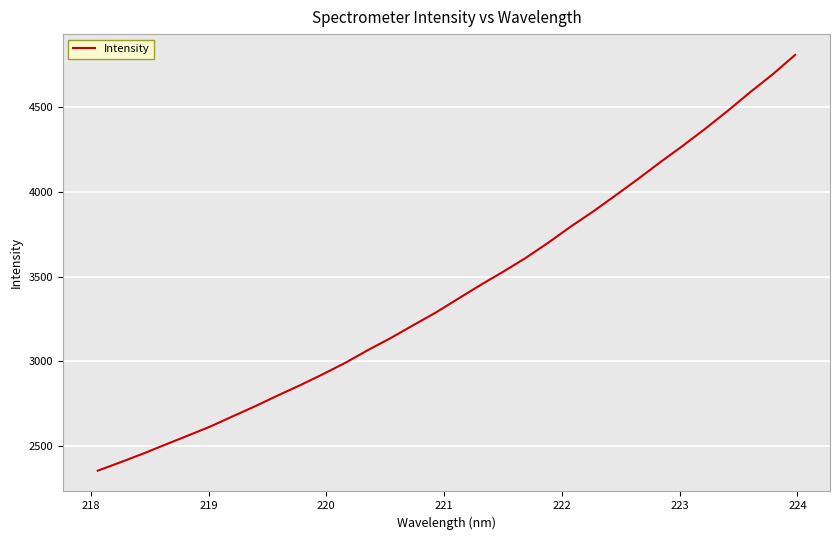

What is the smallest value displayed?

2352.8